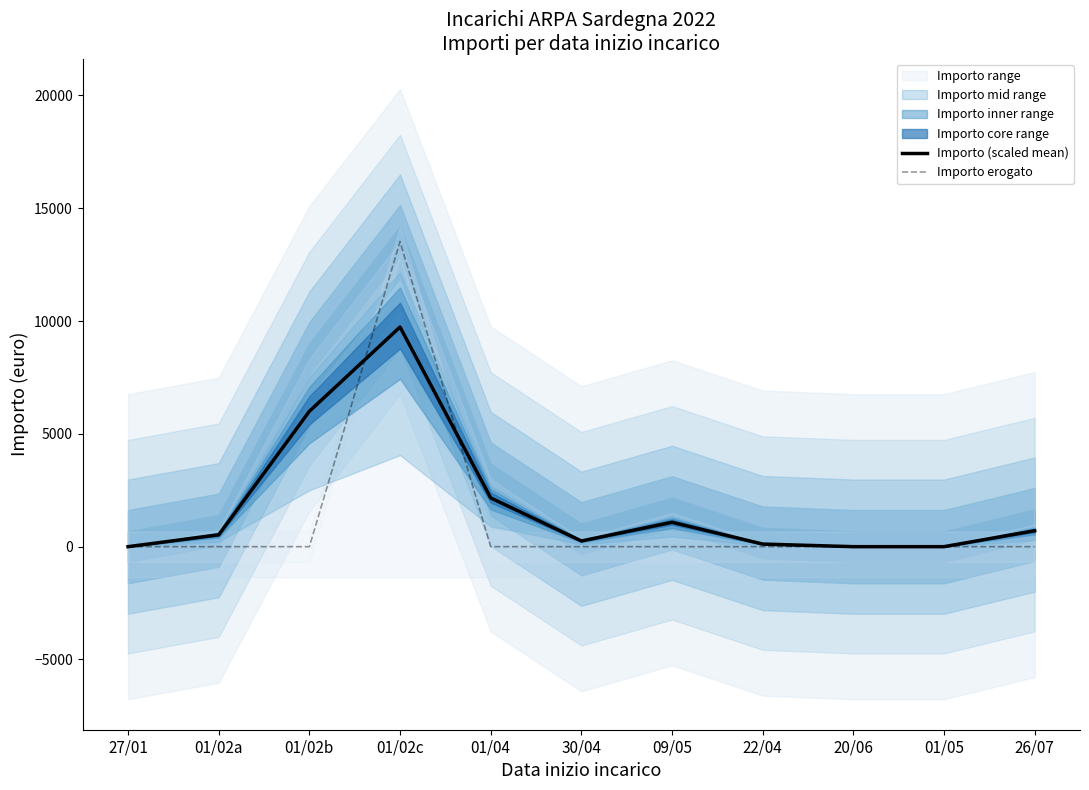

How many categories are shown in the chart?

11